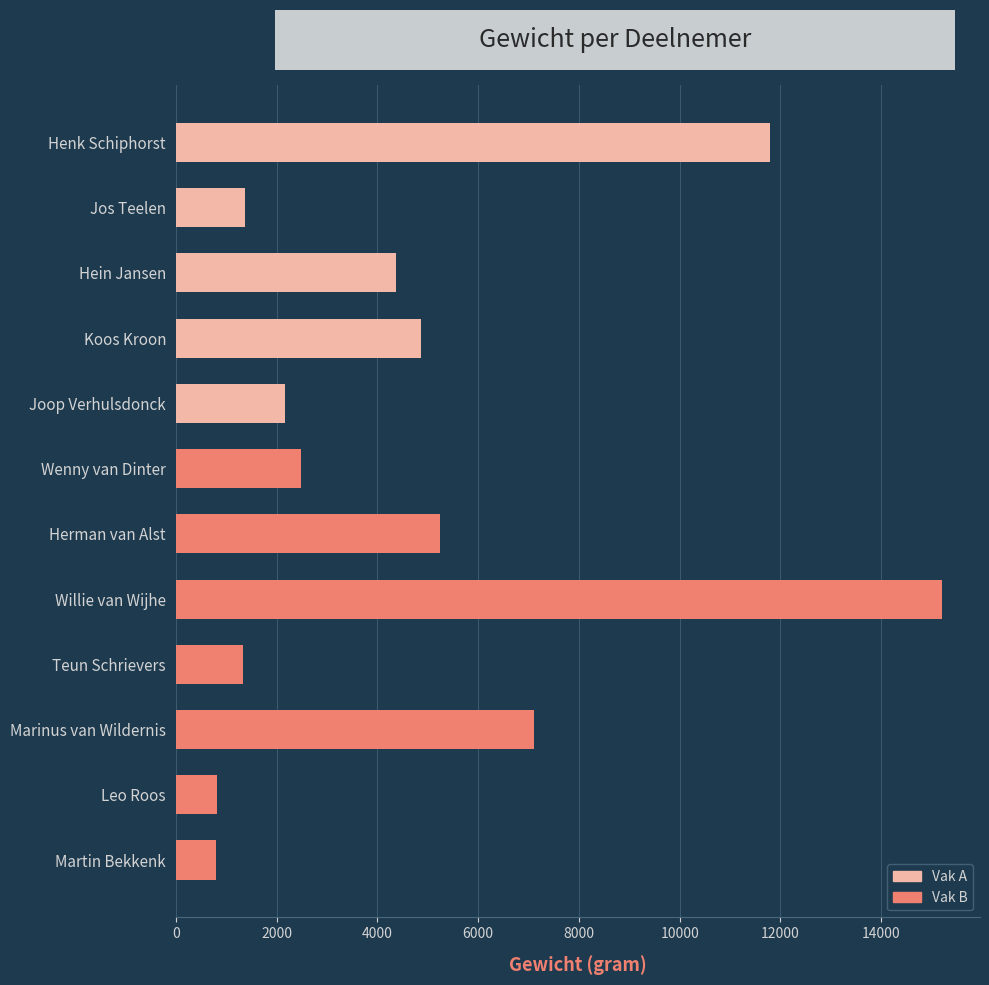

The value at Marinus van Wildernis is 7100. True or false?

True